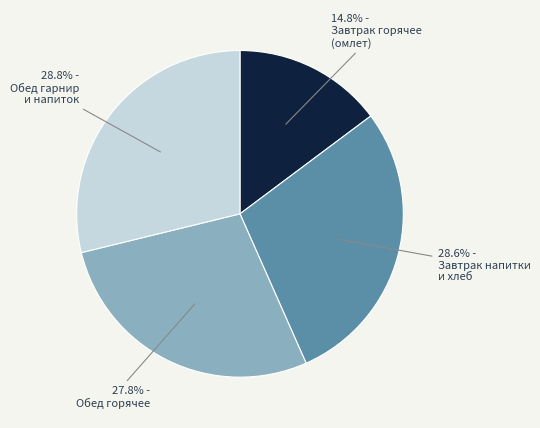

Is there any slice that represents more than half of the pie?

No